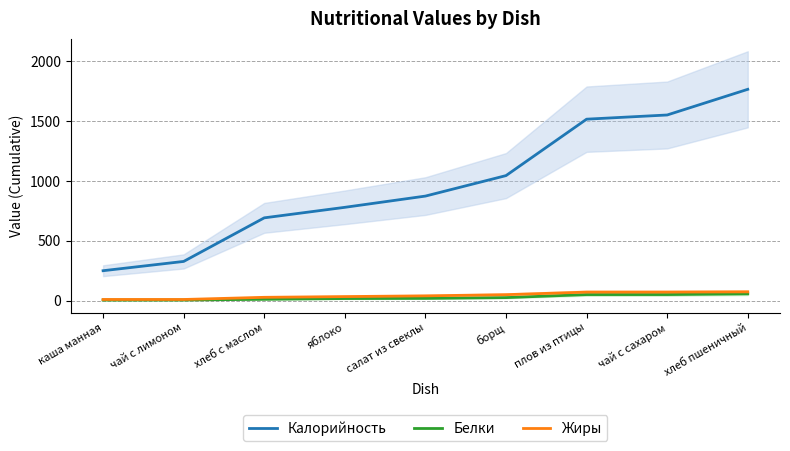

What is the maximum value shown in the chart?

1766.0